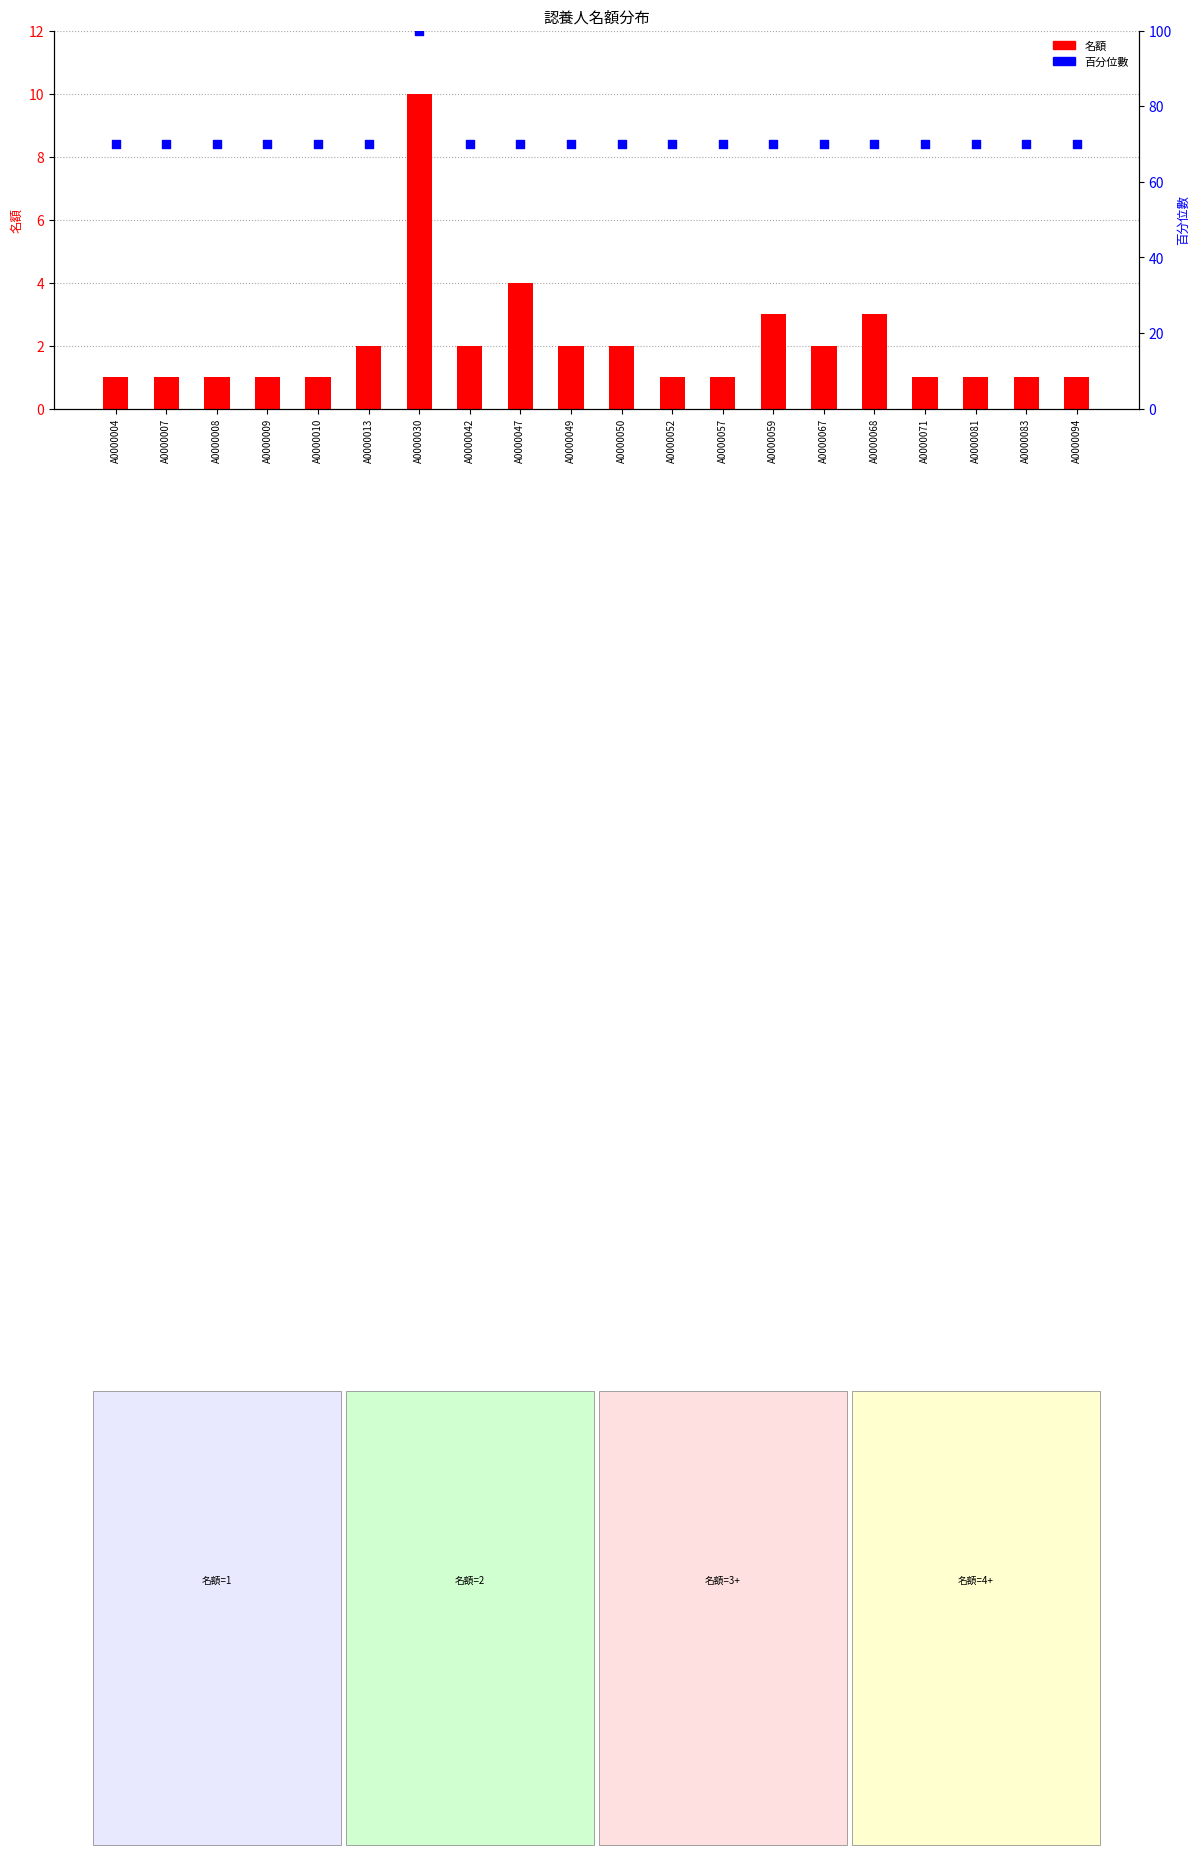

At how many categories does at least one series exceed 91?

1